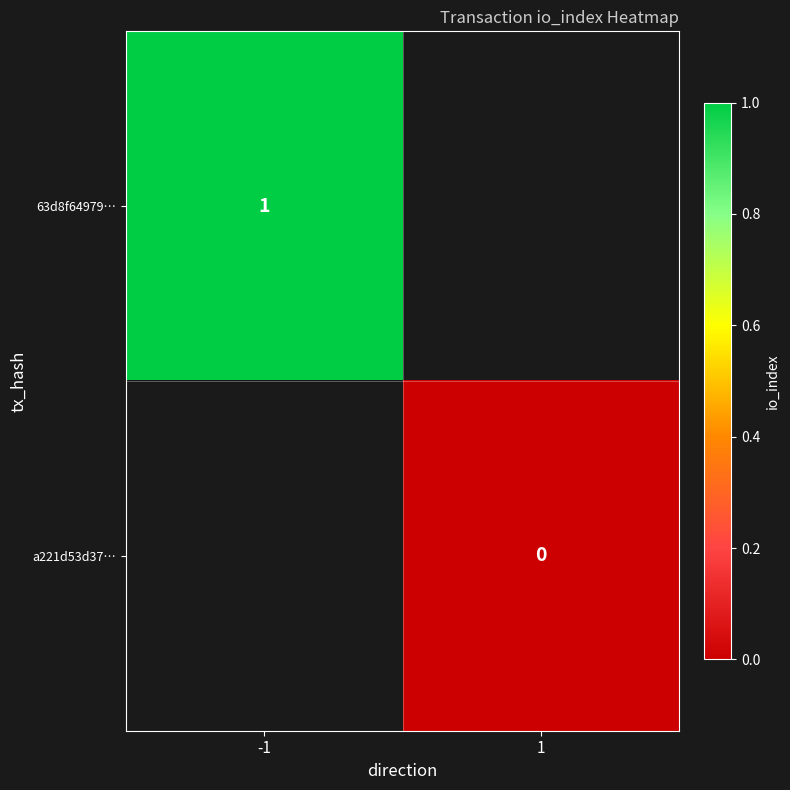

At how many categories does at least one series exceed 0?

1